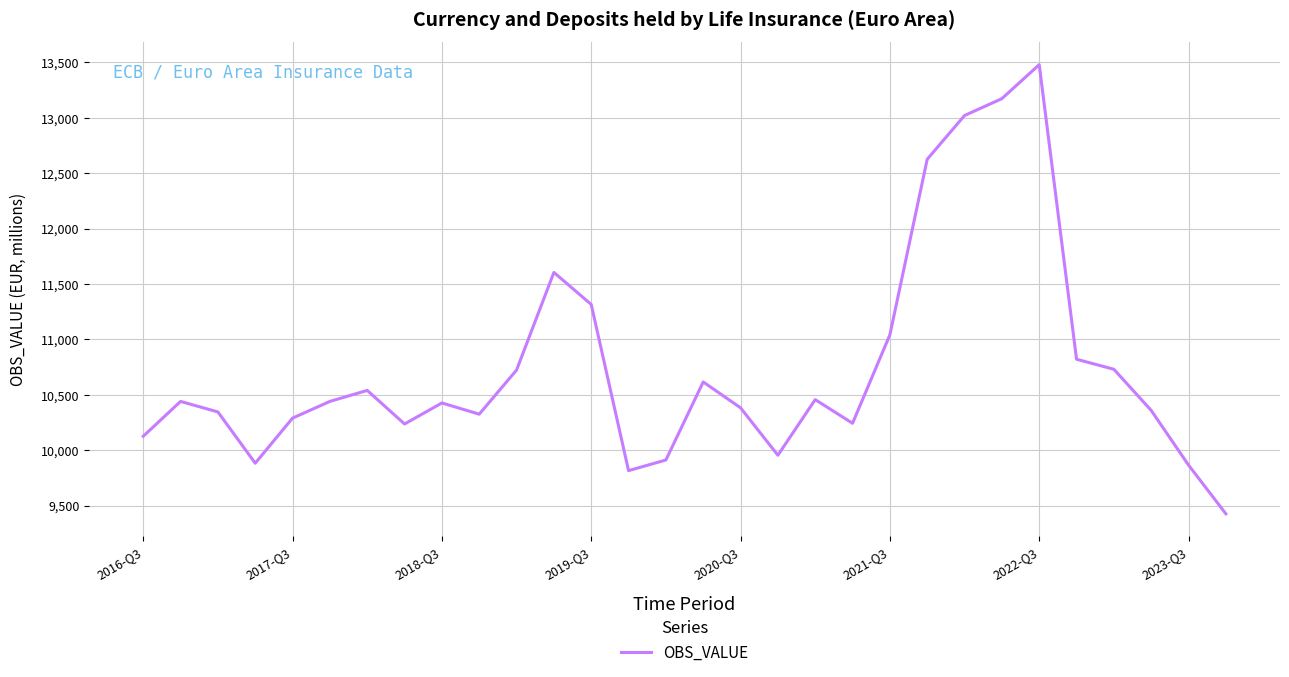

What is the smallest value displayed?

9424.8